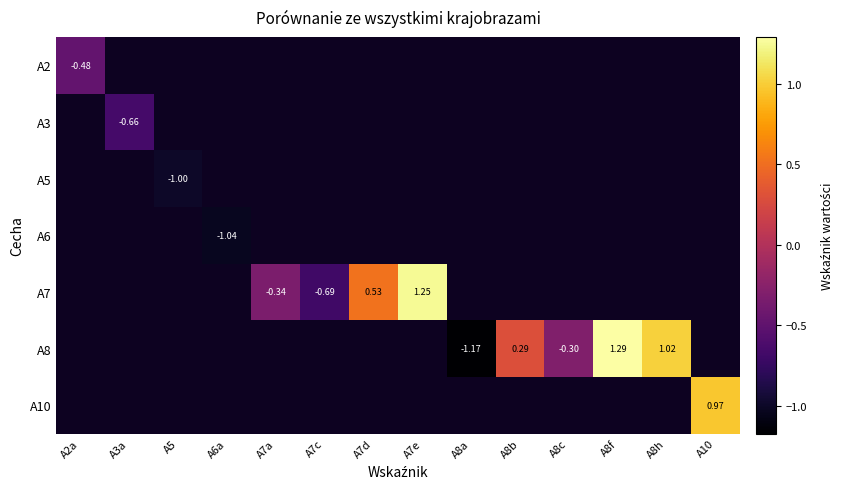

How many distinct data groups are displayed?

7